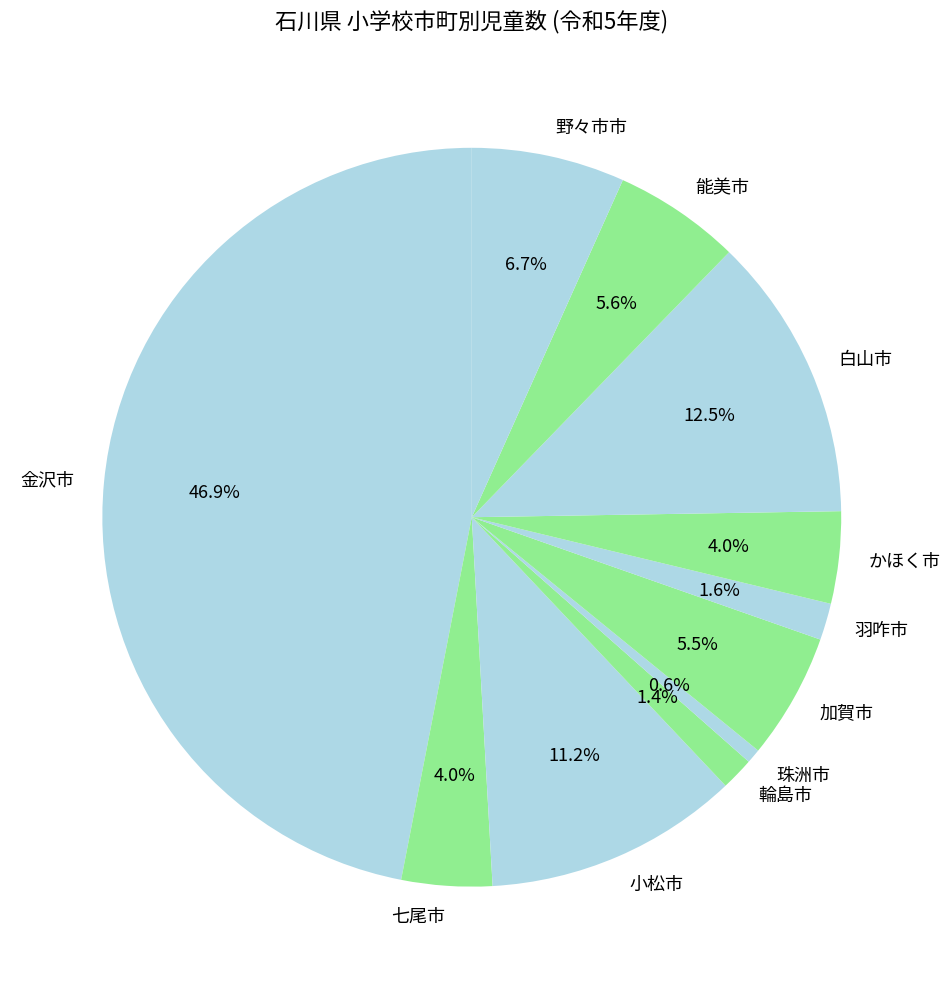

Between 白山市 and 輪島市, which is larger?

白山市